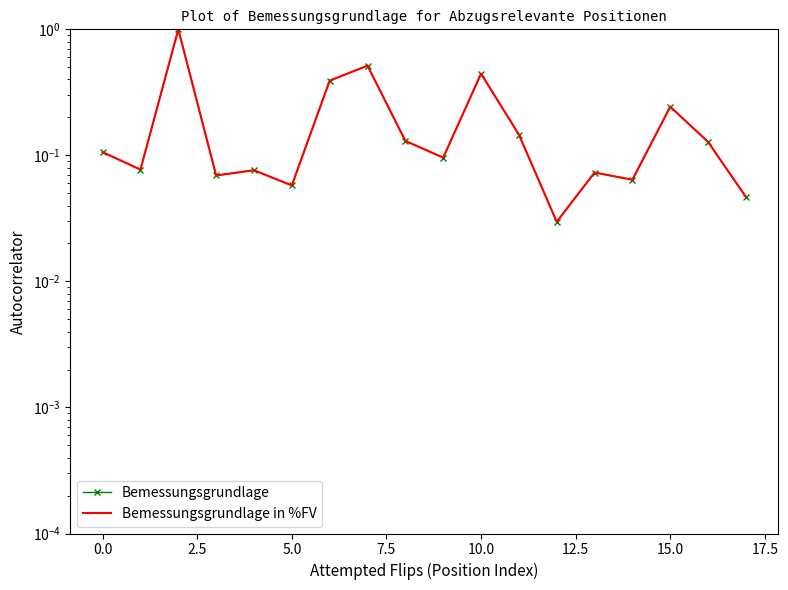

Reading left to right, extract all data points from this chart.

Bemessungsgrundlage: 0.1	0.1	1.0	0.1	0.1	0.1	0.4	0.5	0.1	0.1	0.4	0.1	0.0	0.1	0.1	0.2	0.1	0.0
Bemessungsgrundlage in %FV: 0.1	0.1	1.0	0.1	0.1	0.1	0.4	0.5	0.1	0.1	0.4	0.1	0.0	0.1	0.1	0.2	0.1	0.0